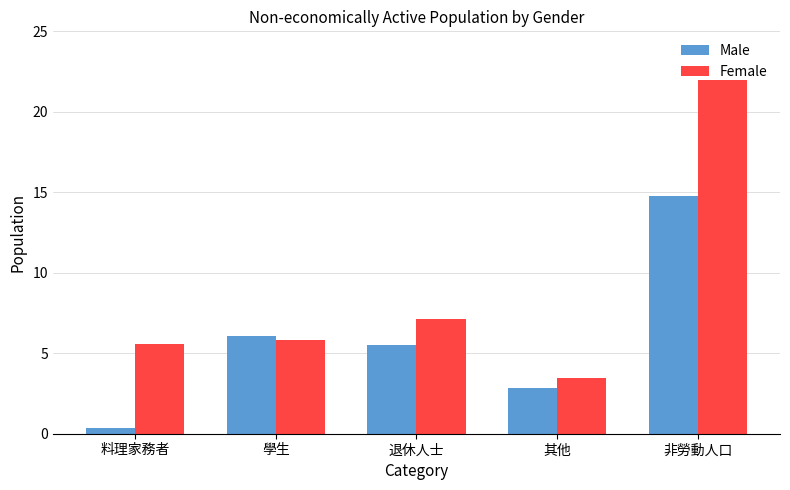

What is the approximate value of Male at 非勞動人口?

14.8